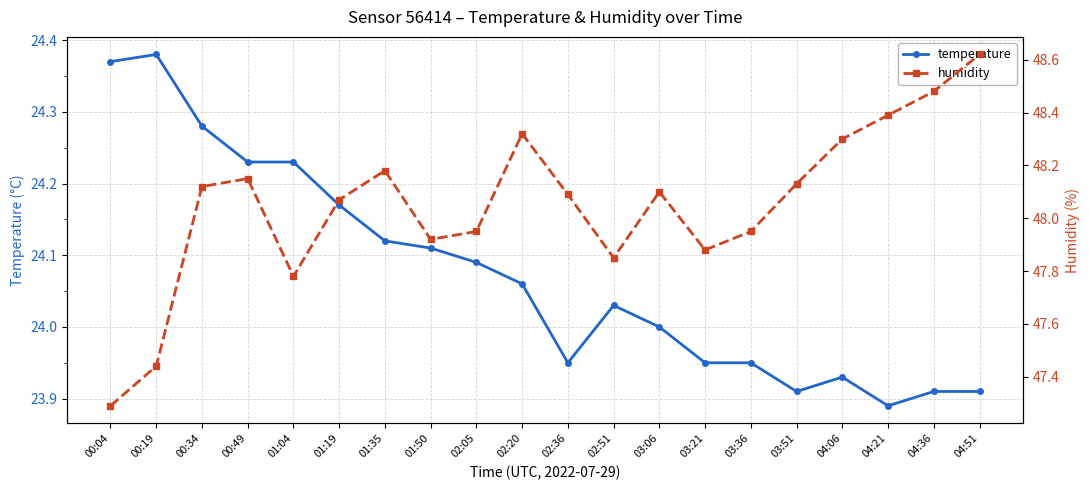

True or false: temperature and humidity intersect in this chart.

False